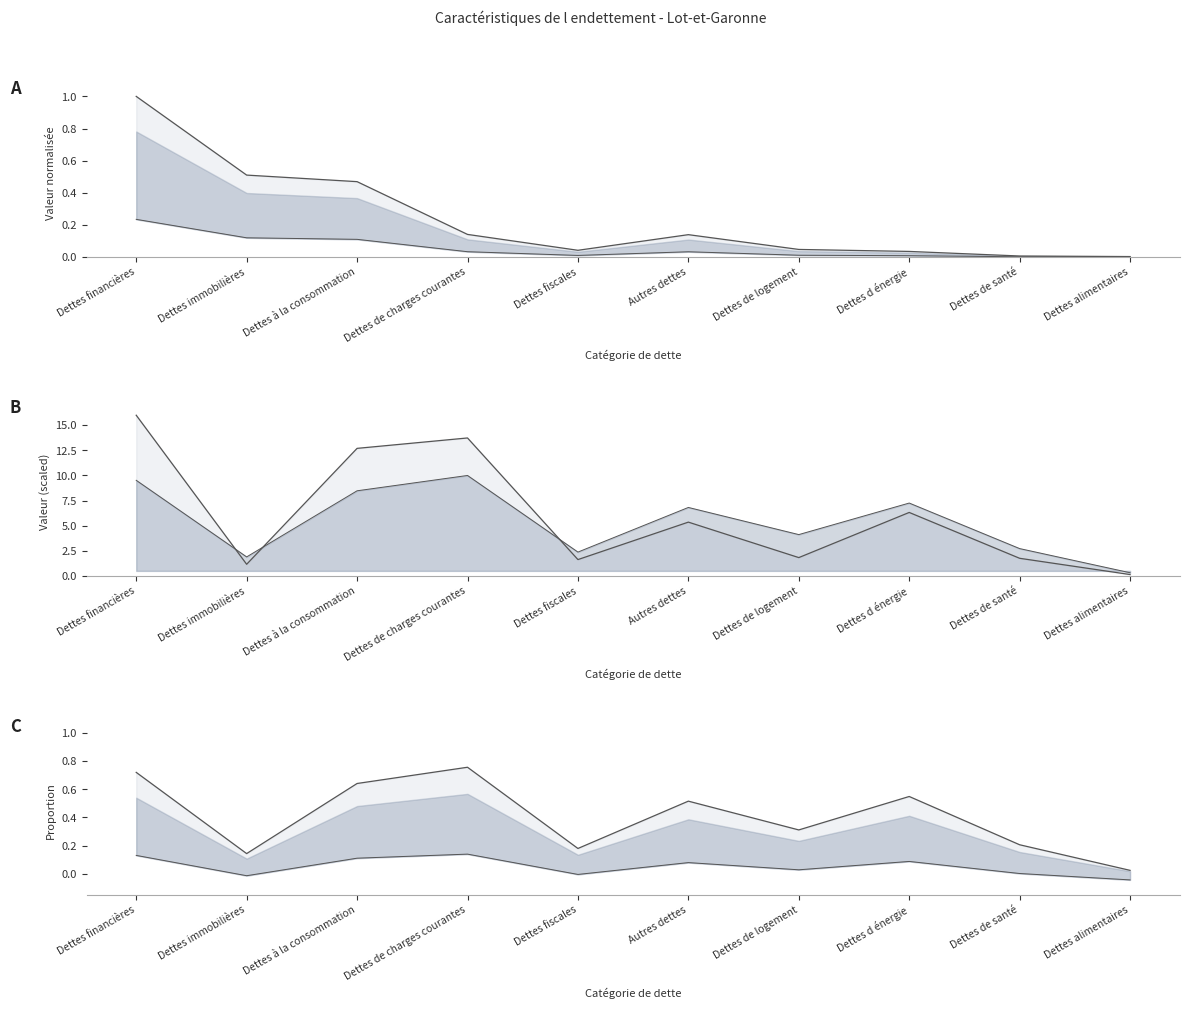

What position from the left is Dettes de santé?

9